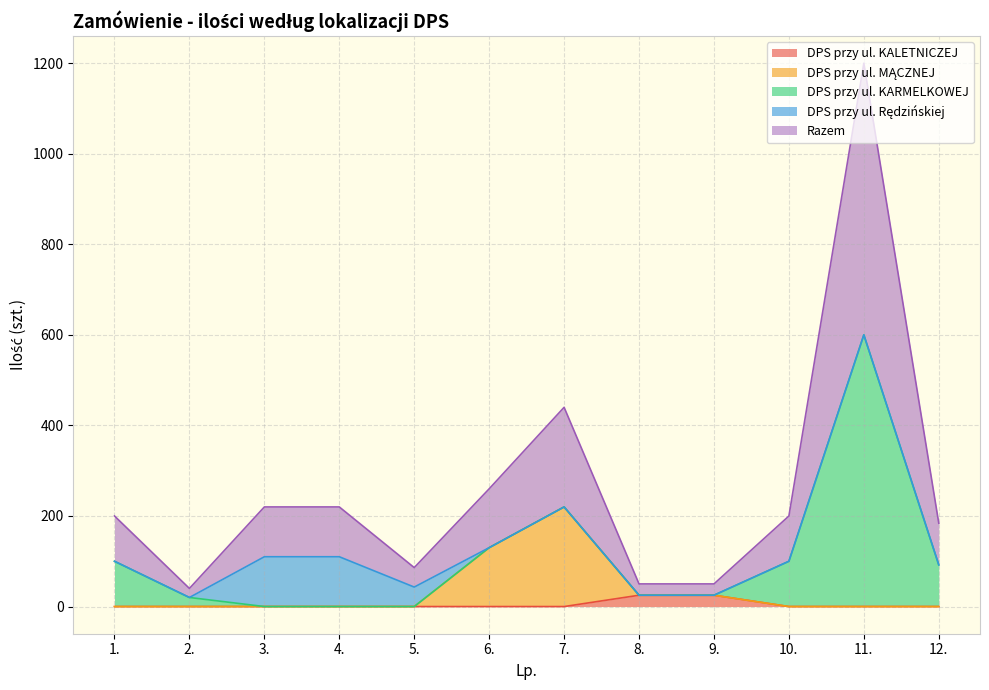

Does the chart have visible grid lines?

Yes